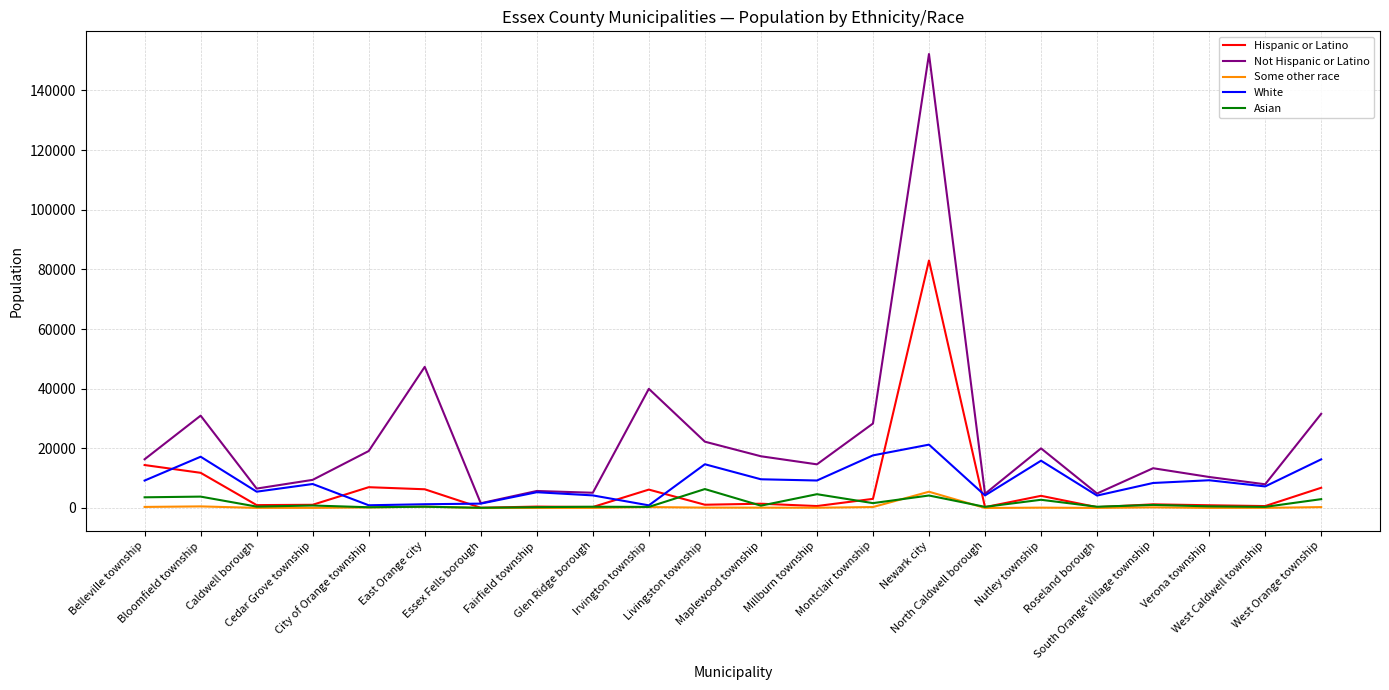

What is the greatest value displayed?

152171